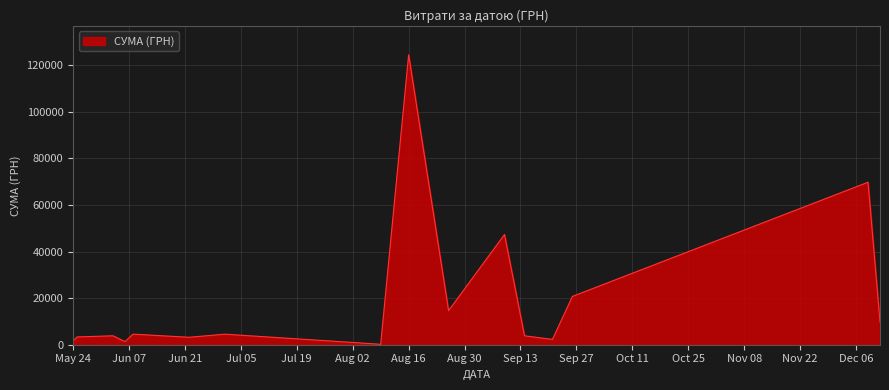

What is the maximum value shown in the chart?

124534.0